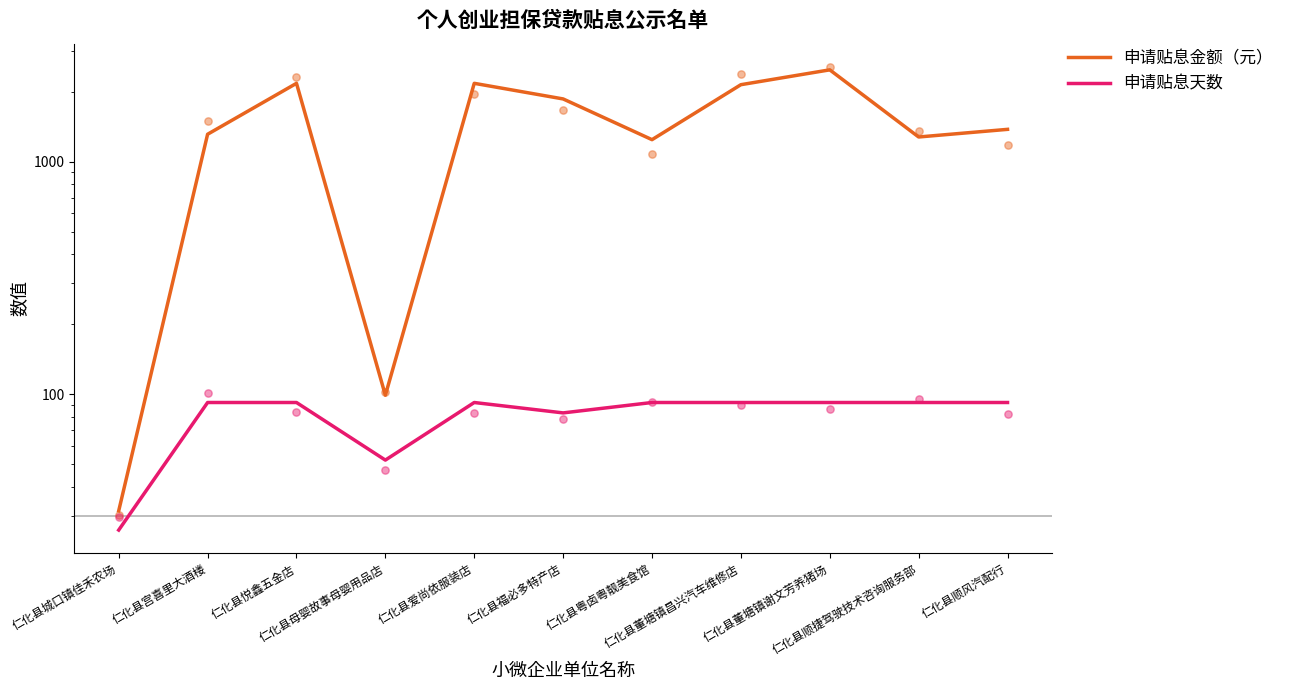

Which series contains the highest Y value?

申请贴息金额（元）